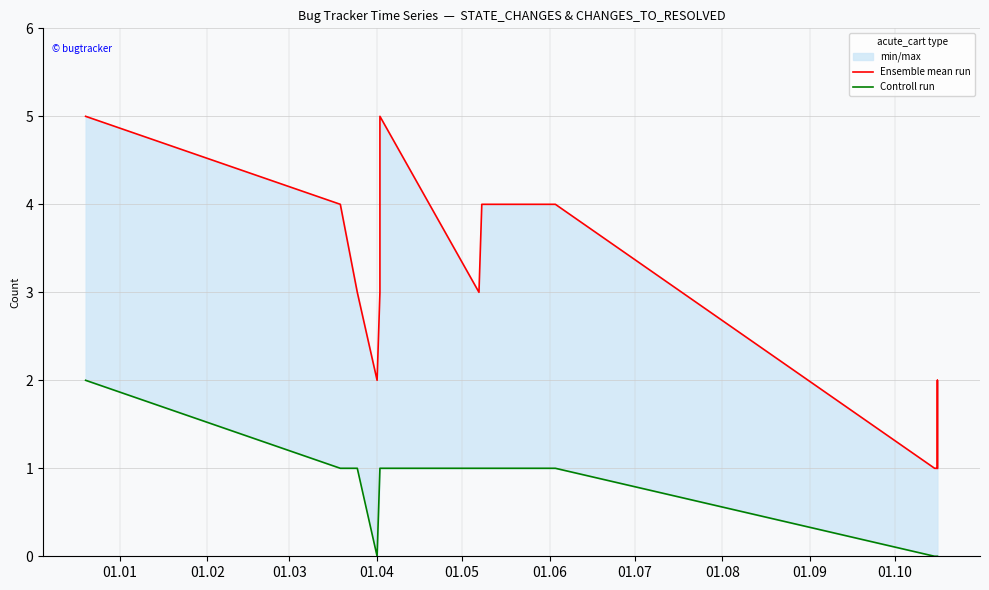

How many Controll run values are between 0 and 1?

18